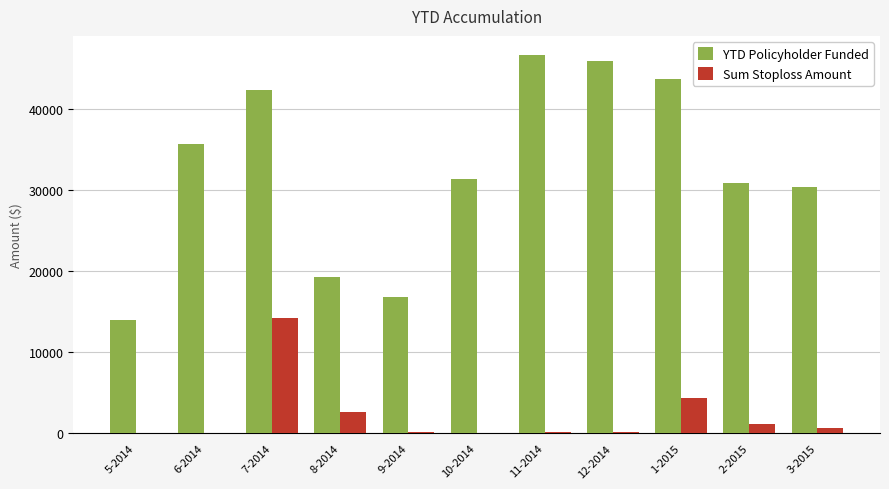

What is the difference between the YTD Policyholder Funded values at 3-2015 and 10-2014?

1029.7